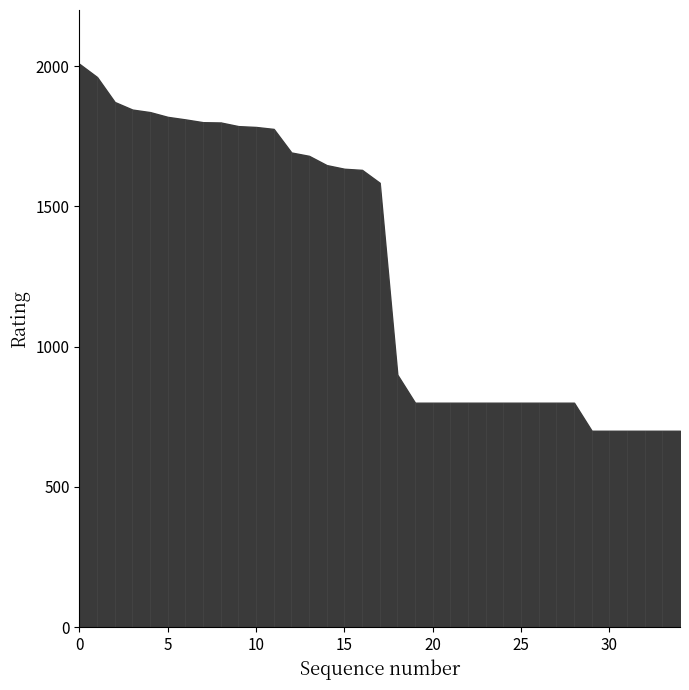

Which label corresponds to the largest value in the chart?

0